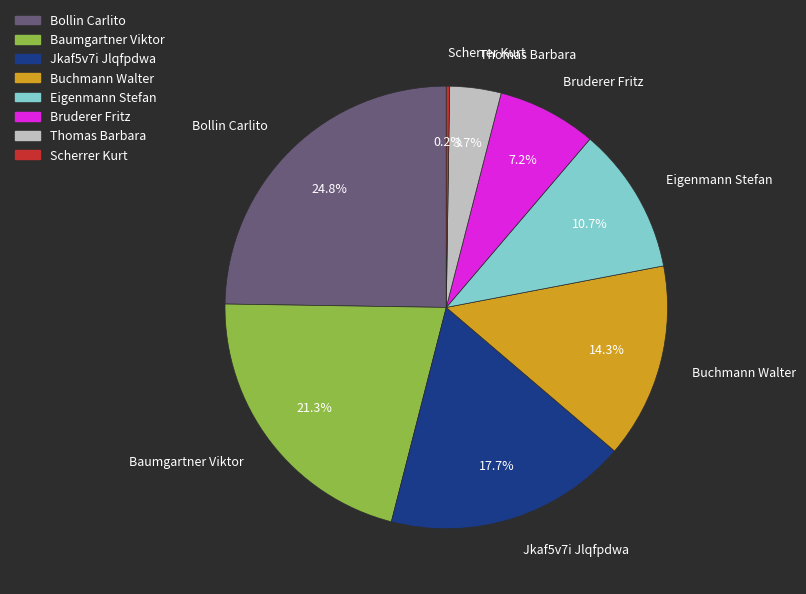

Which has a higher value, Eigenmann Stefan or Buchmann Walter?

Buchmann Walter